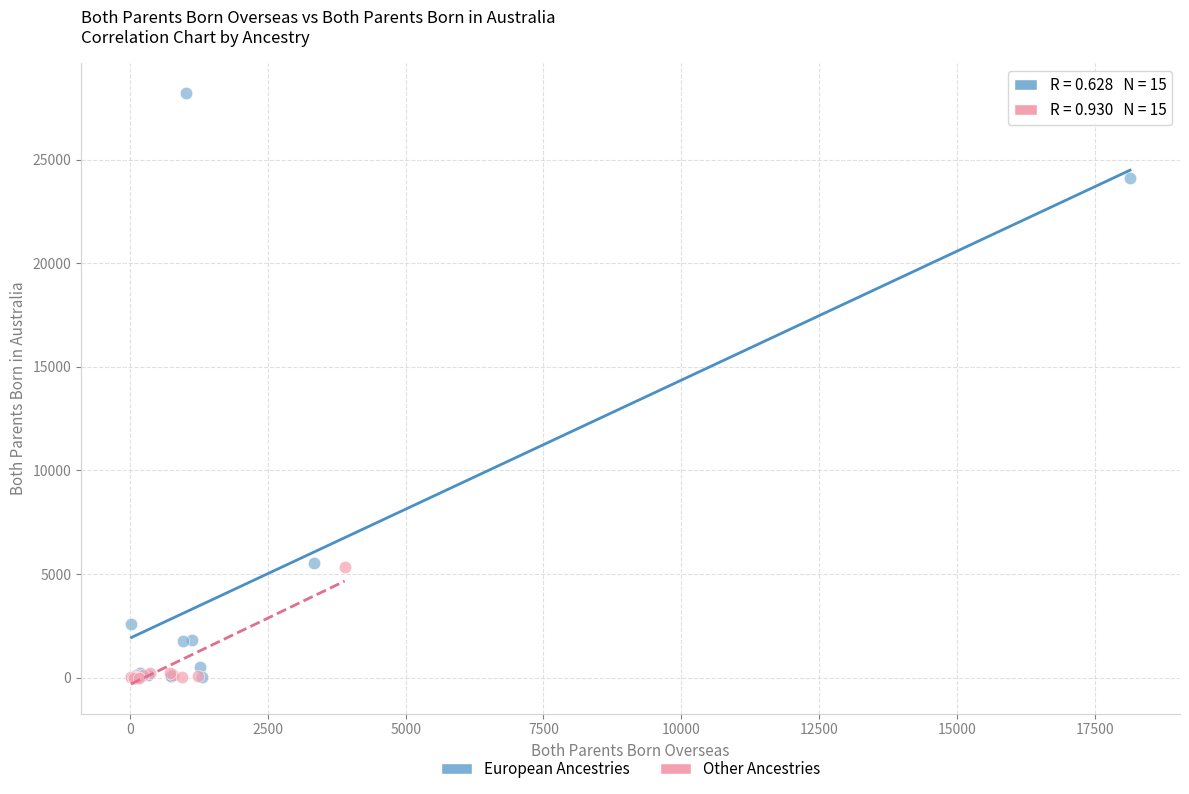

Which series reaches the maximum Y coordinate?

European Ancestries